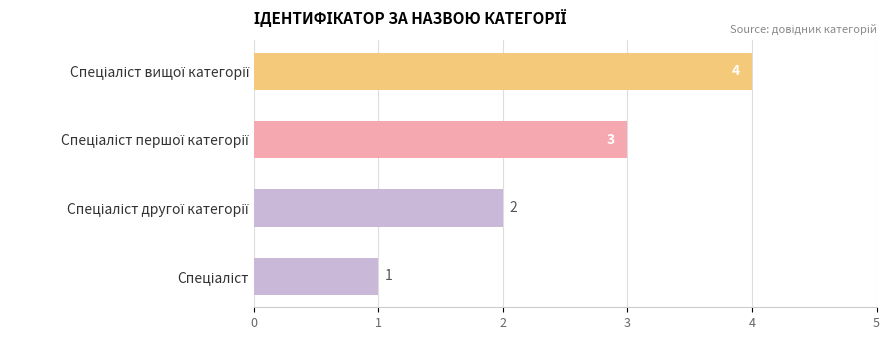

What is the sum of all values?

10